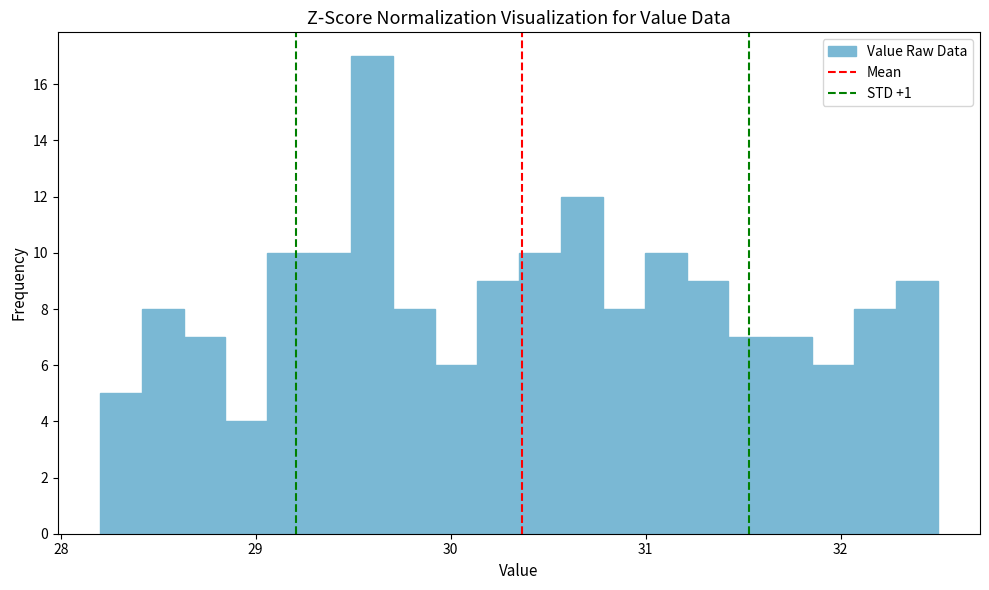

Read against the x-axis, roughly where is the centre of the tallest bar?

29.6